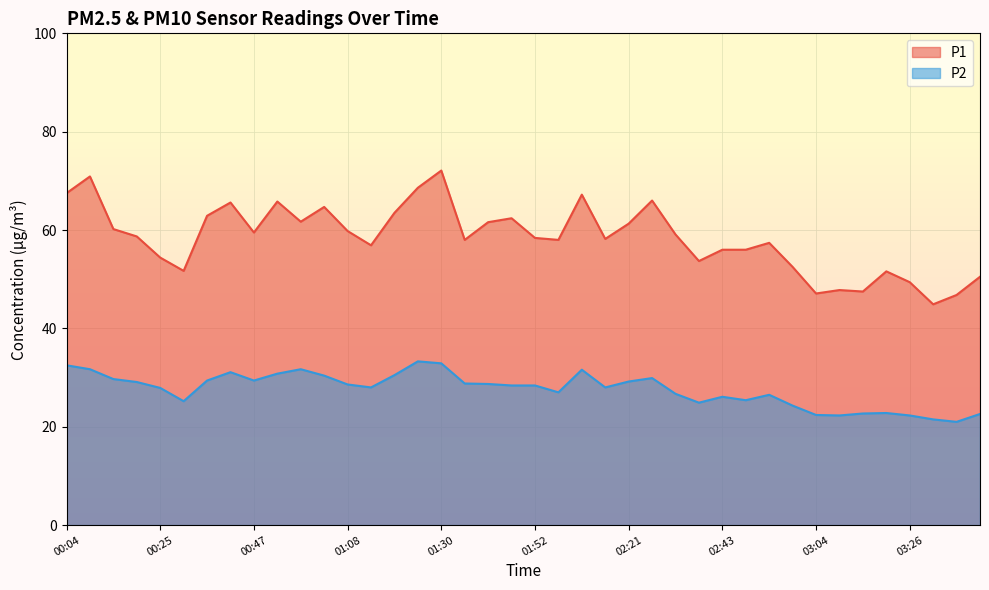

At 01:14, list the series in order from smallest to largest.

P2, P1